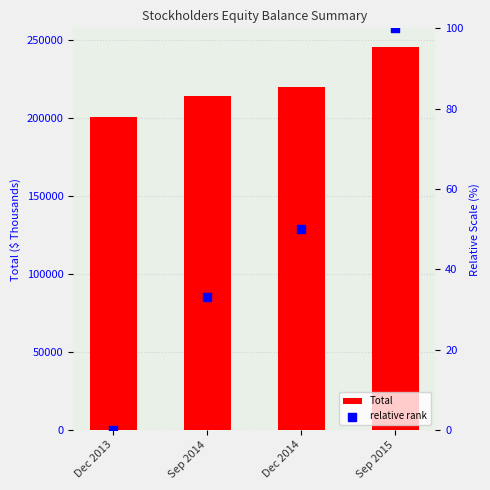

Which series has the largest total across all categories?

Total